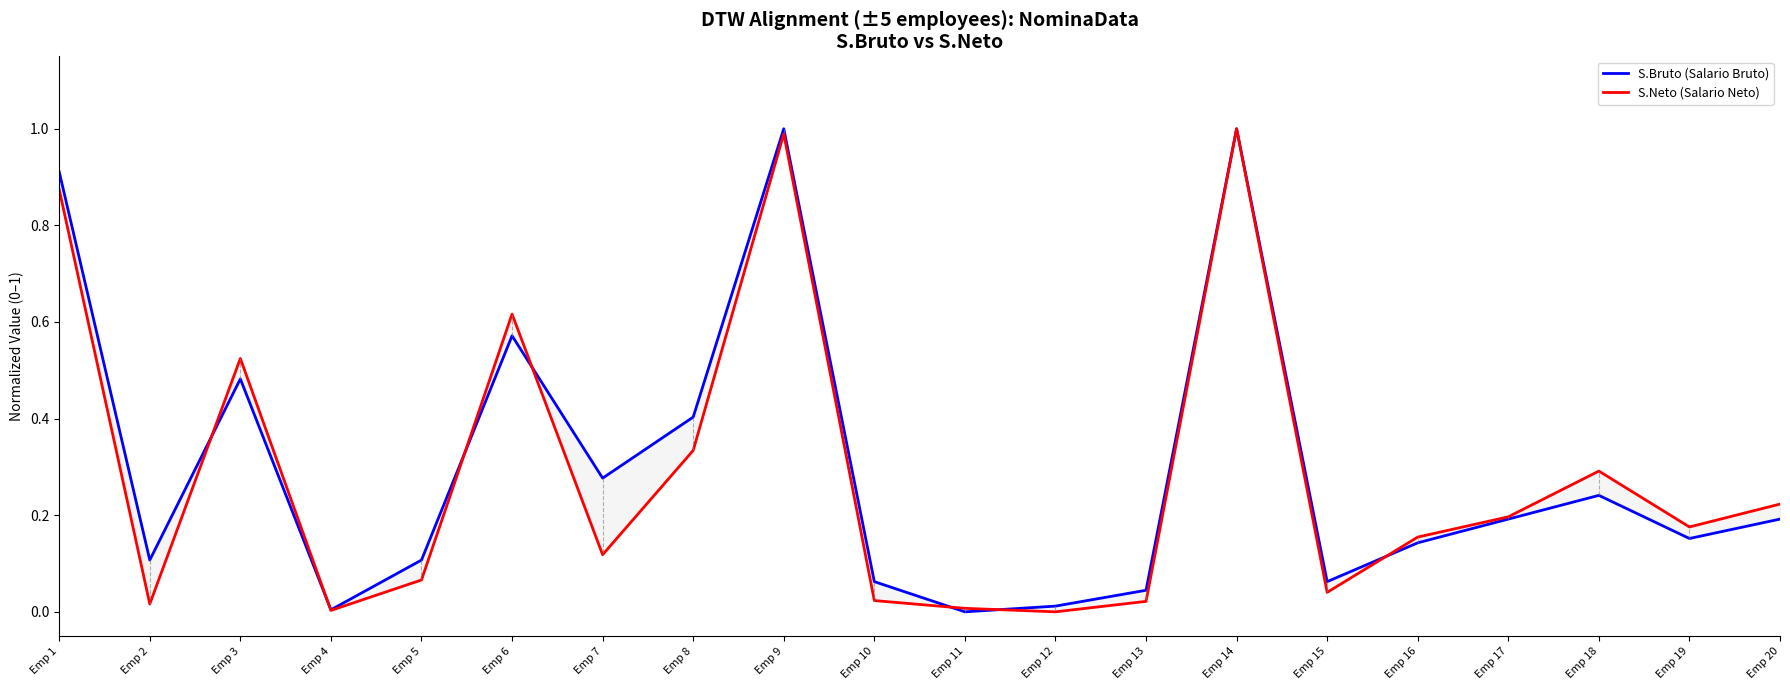

Does the chart display data point markers on the line(s)?

No